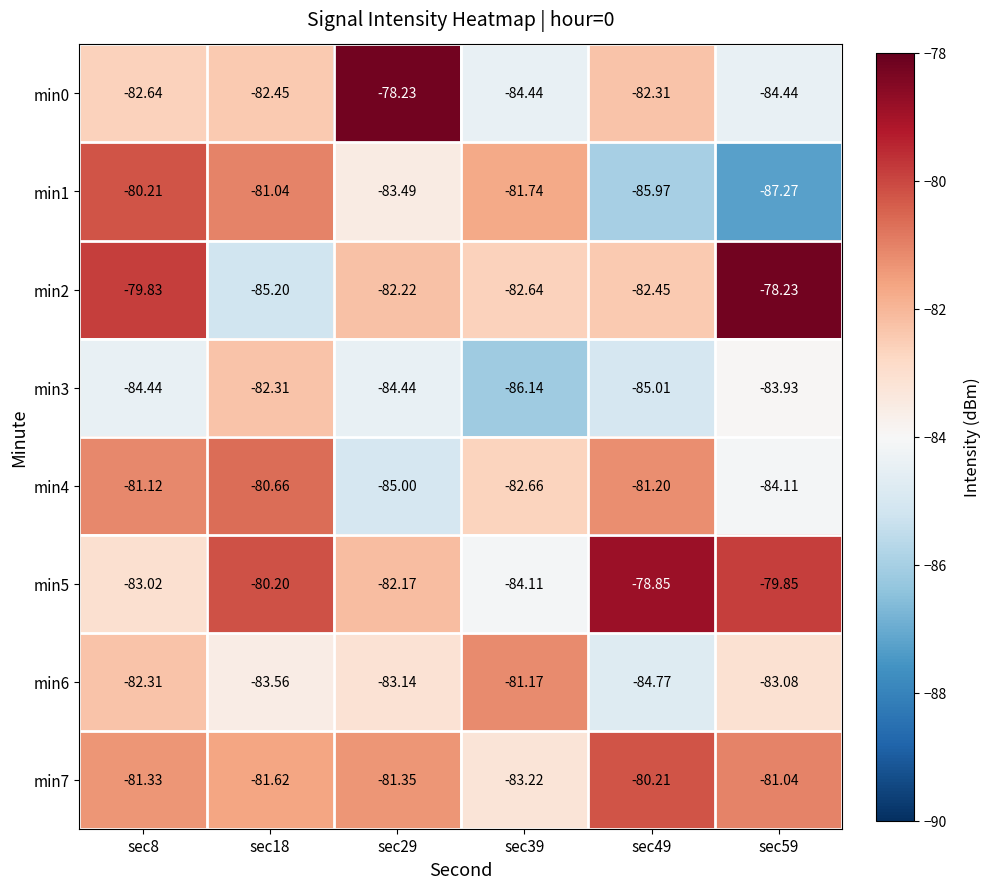

Is the value of min4 at sec59 greater than the value of min7 at sec49?

No